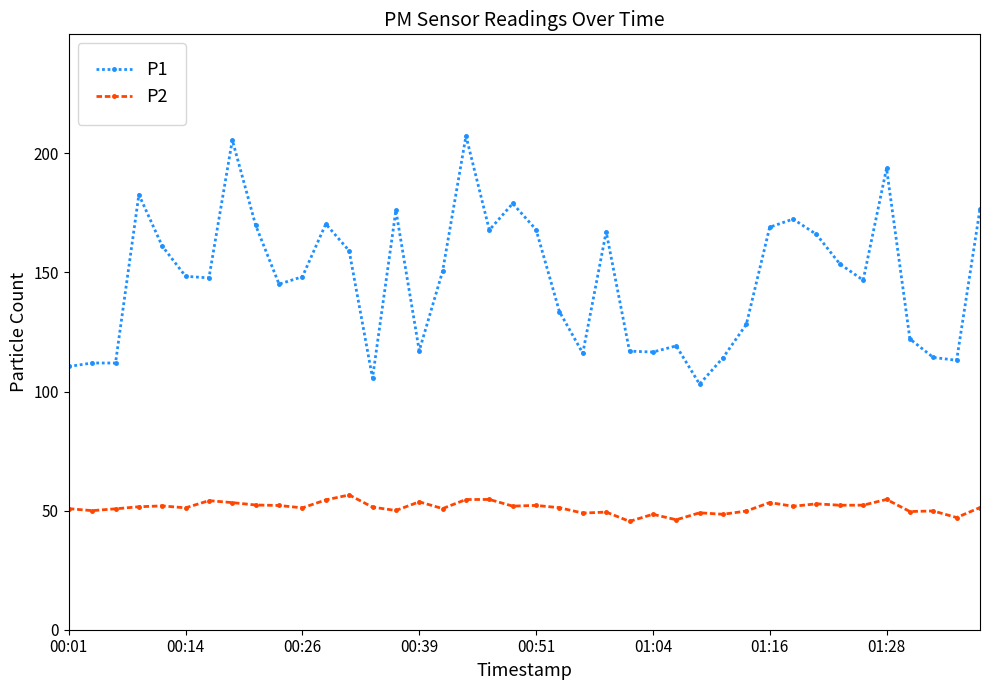

At how many categories does at least one series exceed 87?

40